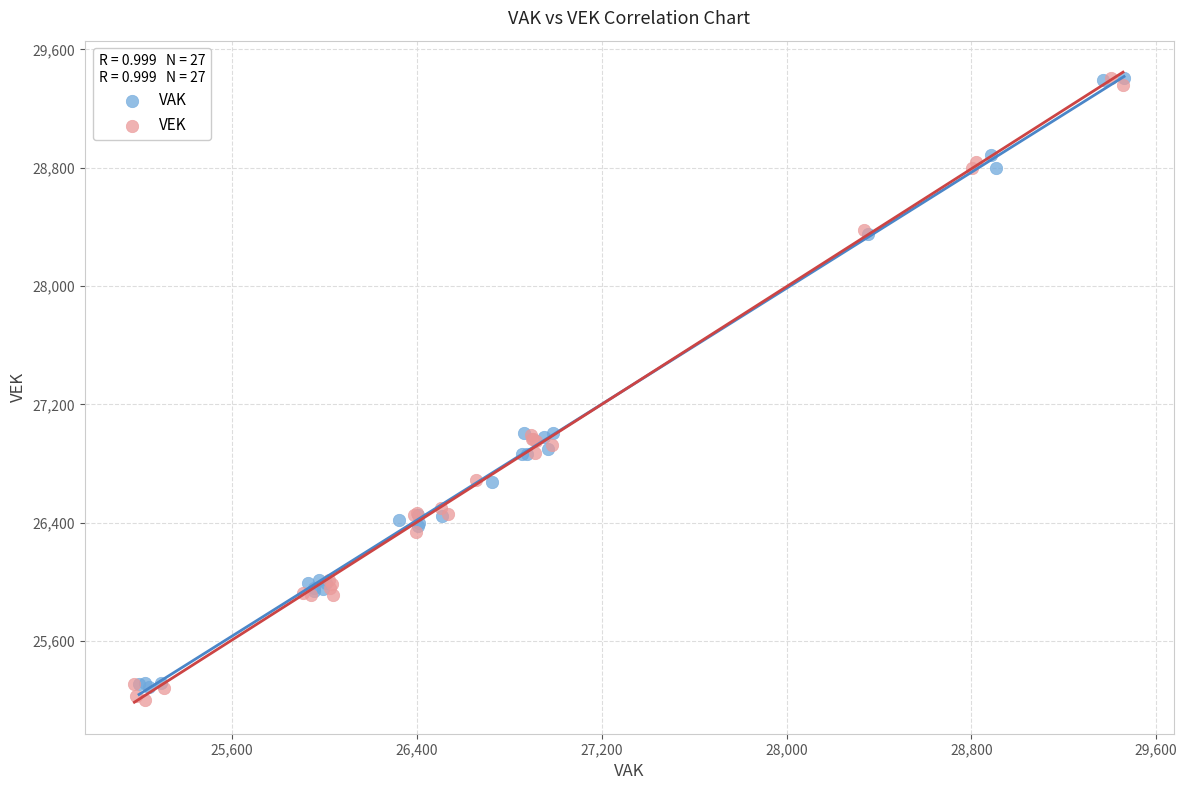

Which series has the largest Y range (max minus min)?

VEK